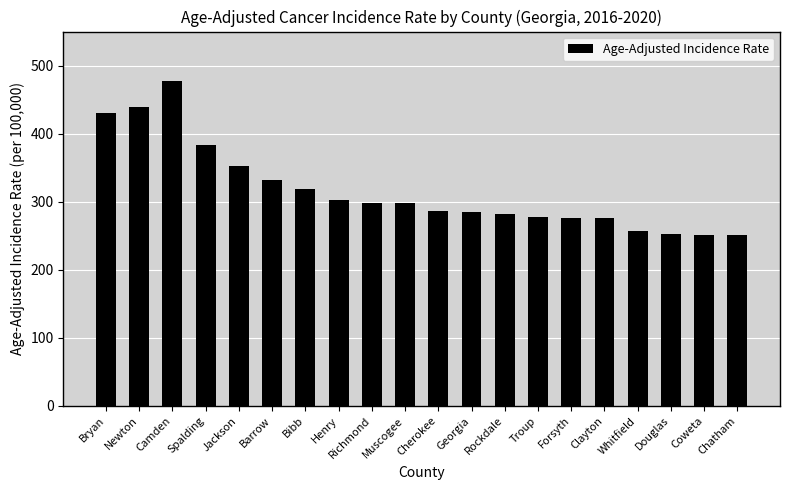

What value does the data have at Douglas?

251.9